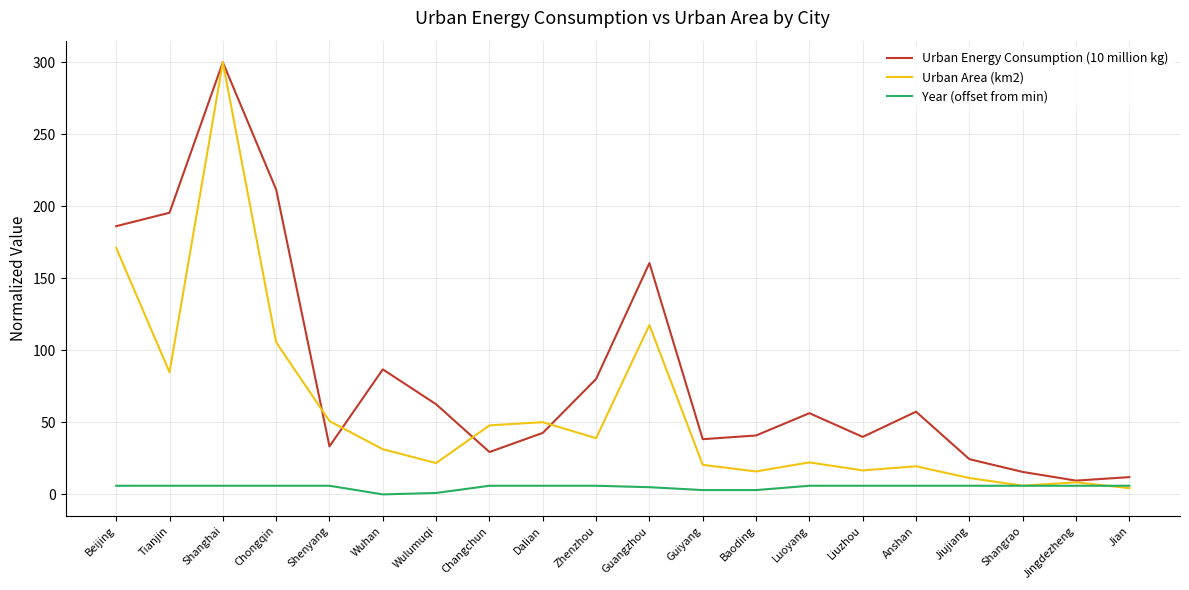

Which series ends up on top after the final intersection of Year (offset from min) and Urban Area (km2)?

Year (offset from min)